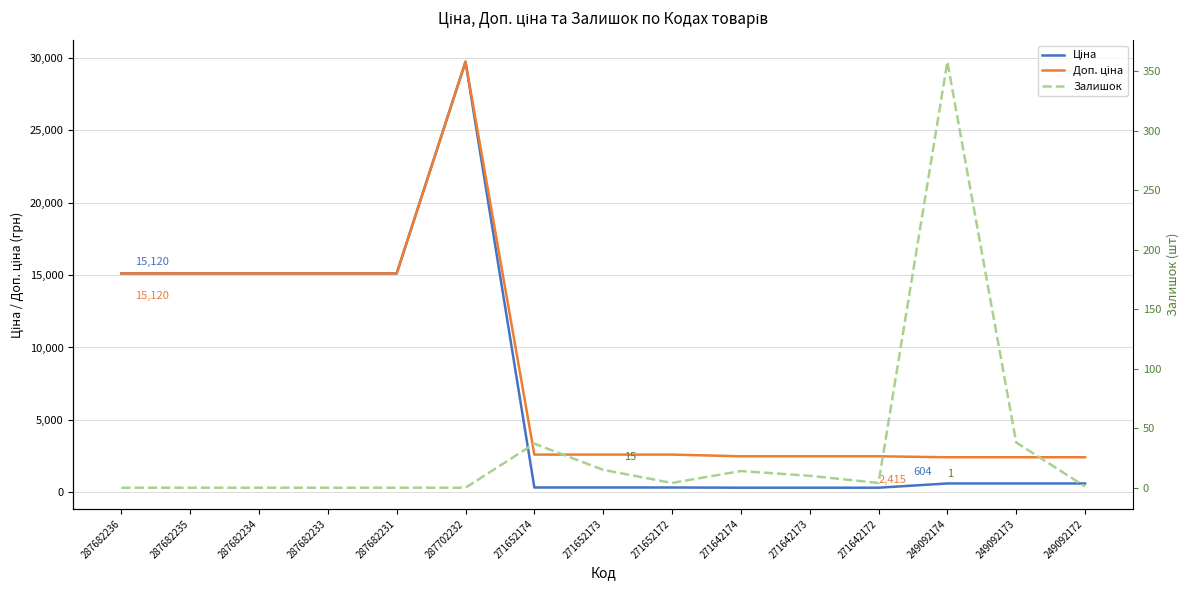

What is the maximum value shown in the chart?

29747.2